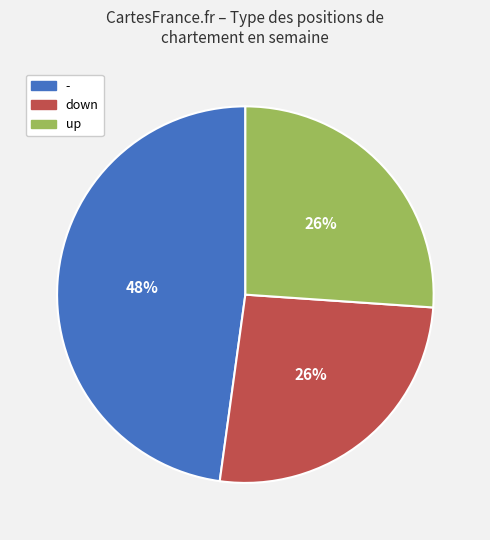

Does down account for over 50% of the chart?

No